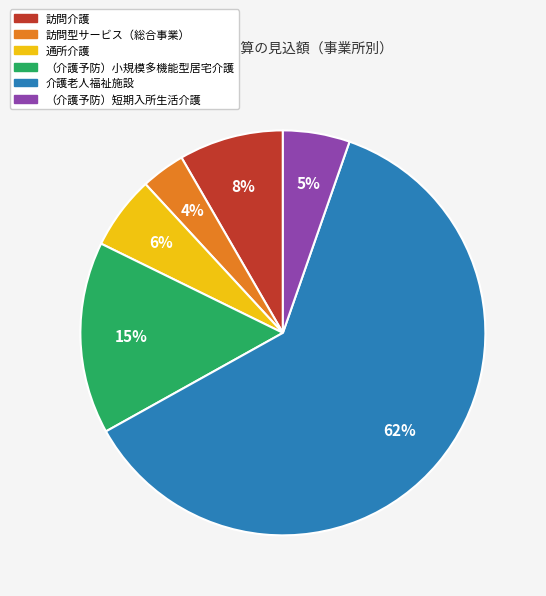

Is the sum of 介護老人福祉施設 and 訪問介護 greater than half?

Yes